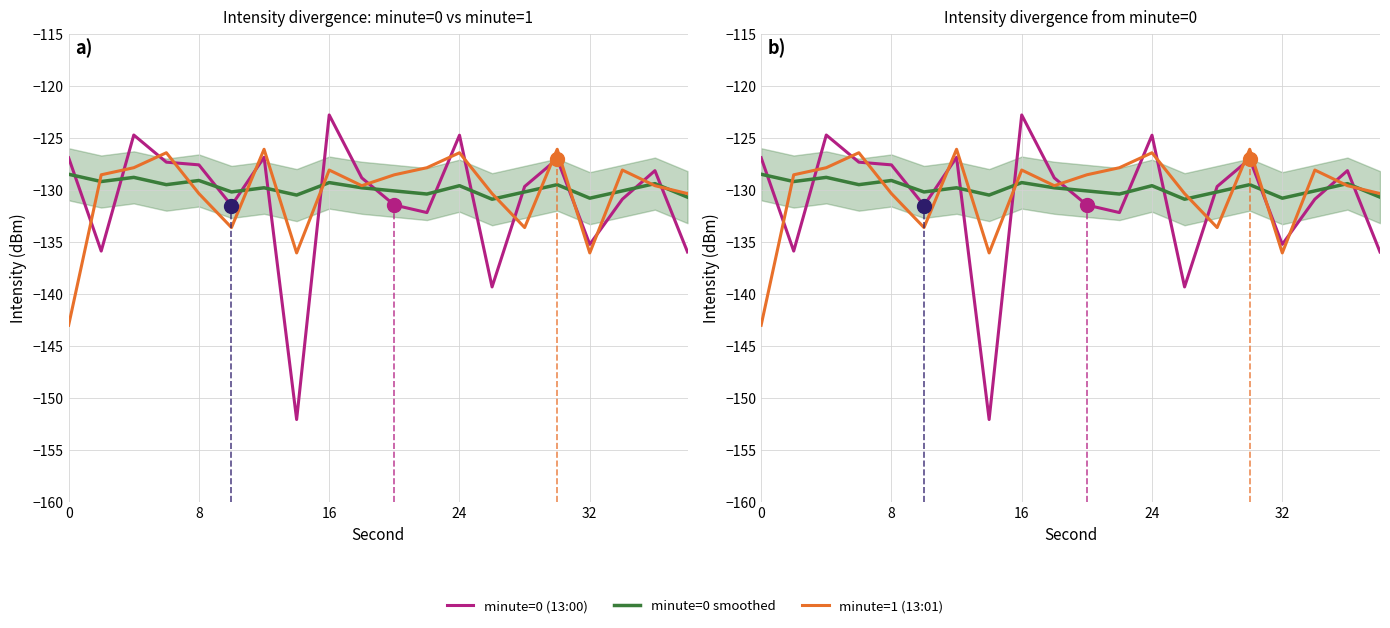

In minute=1 (13:01), how many points are higher than both neighbors (excluding endpoints)?

6